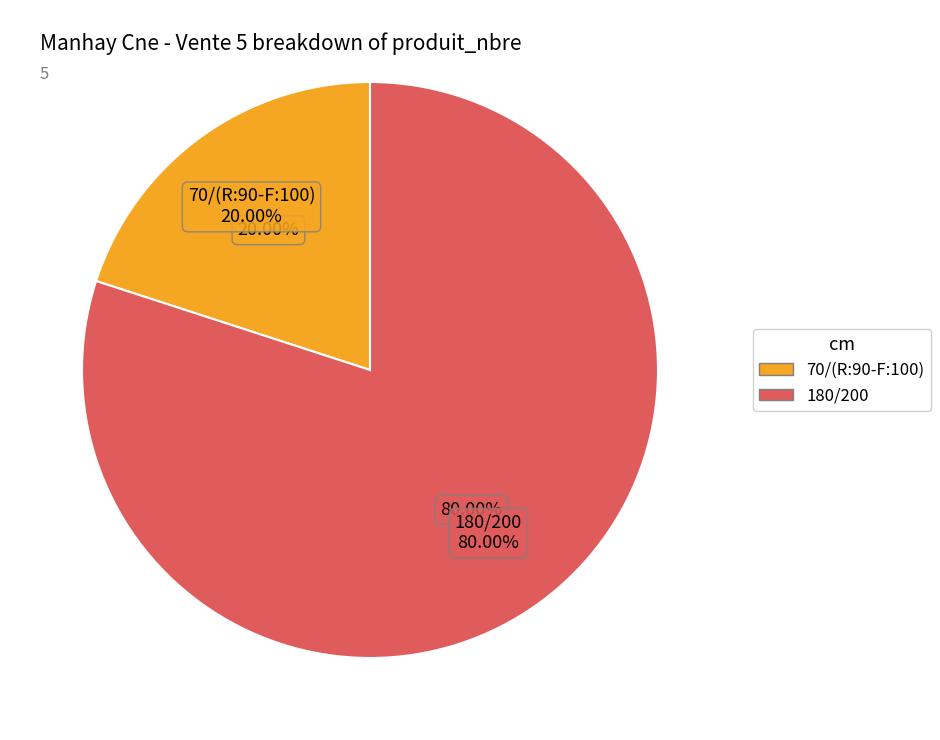

What is the majority slice?

180/200